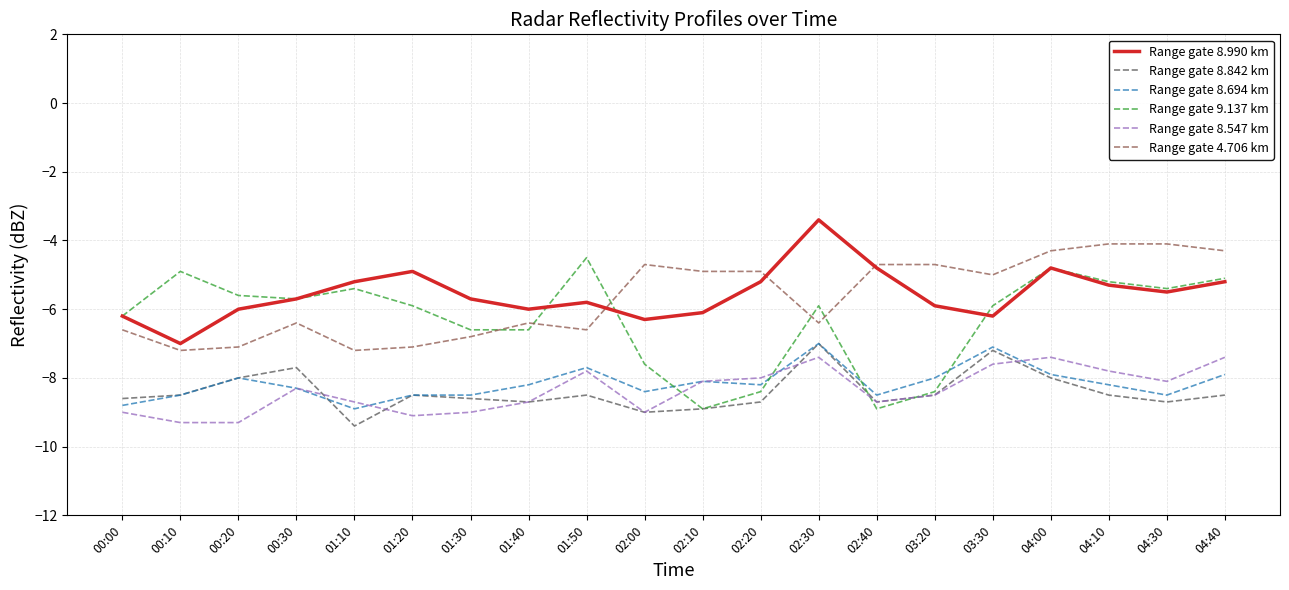

What is the sum of all Range gate 9.137 km values?

-125.9